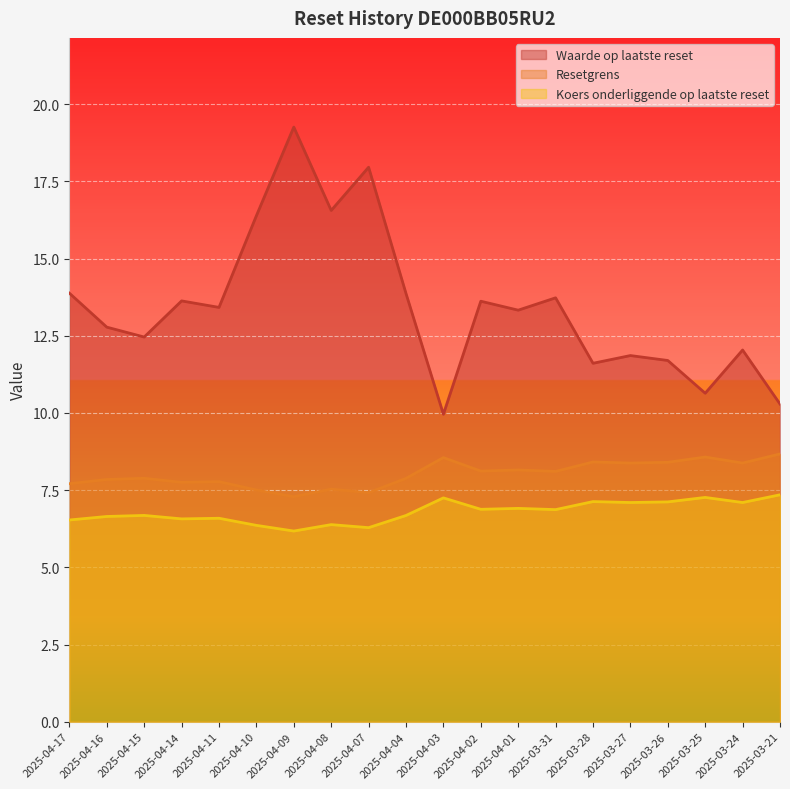

What is the label of the 4th point from the left?

2025-04-14